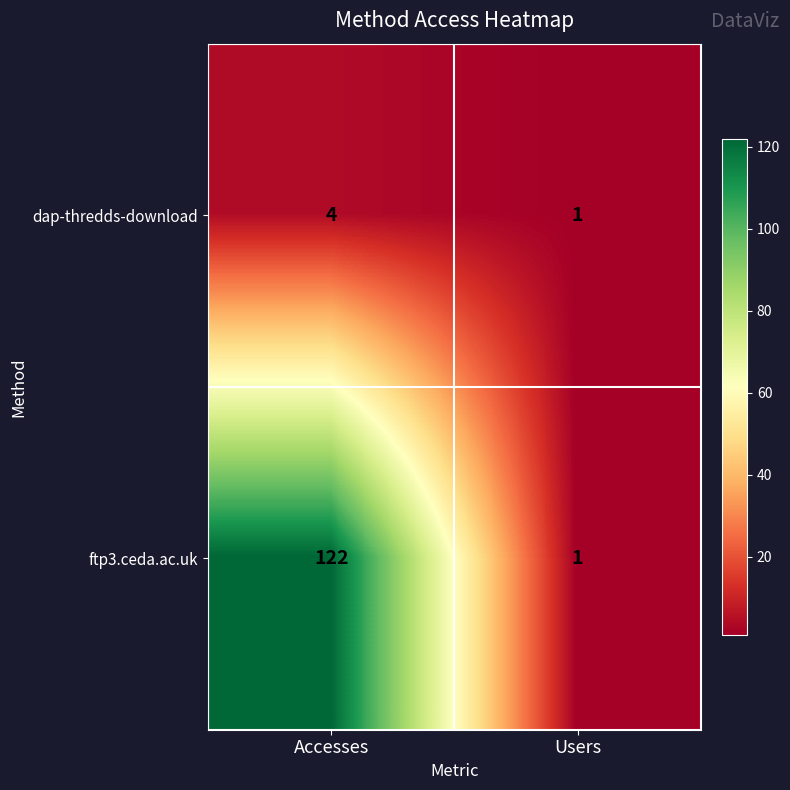

Read the dap-thredds-download value at Accesses.

4